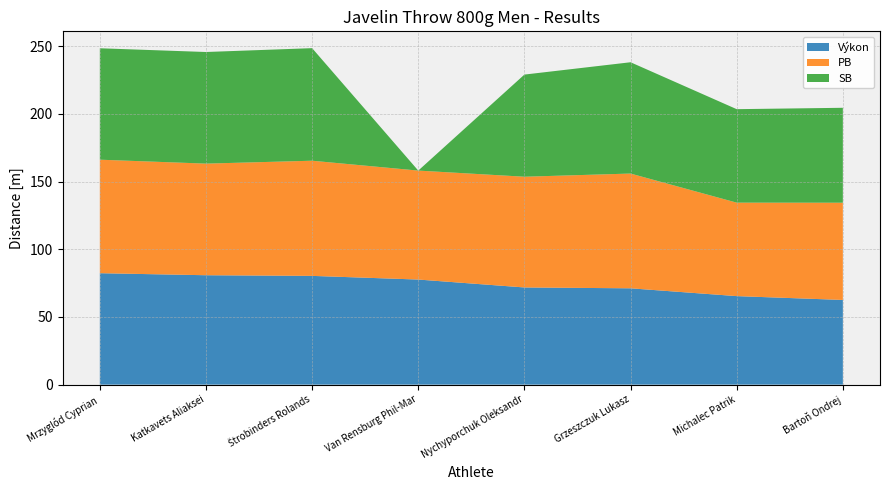

Reading left to right, transcribe all the data shown in this chart.

Výkon: 82.3	80.8	80.3	77.6	71.8	71.2	65.4	62.5
PB: 83.8	82.5	85.1	80.5	81.8	84.8	69.0	71.8
SB: 82.3	82.5	83.2	0.0	75.5	82.2	69.0	70.1